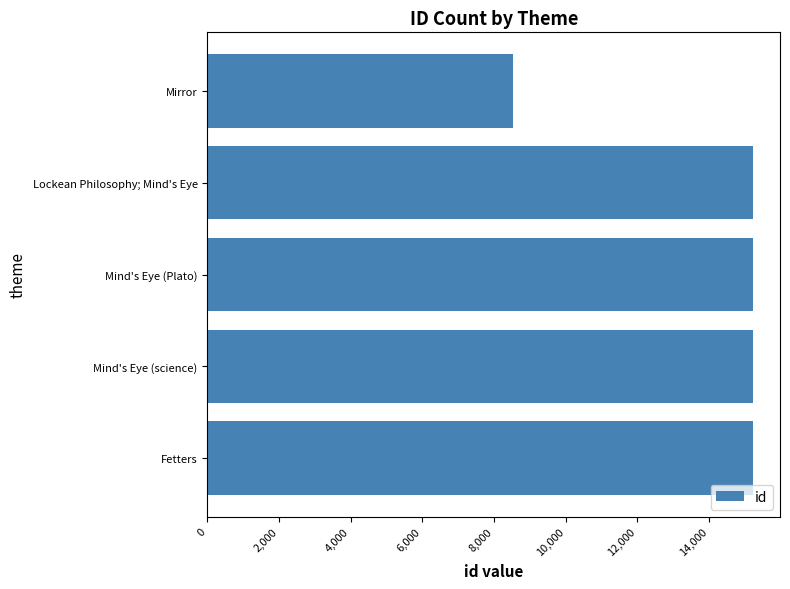

What is the sum of all values?

69431